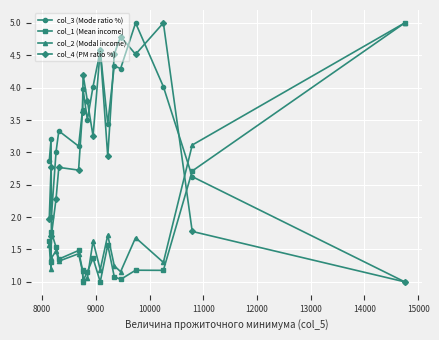

Count the number of data series in this chart.

4